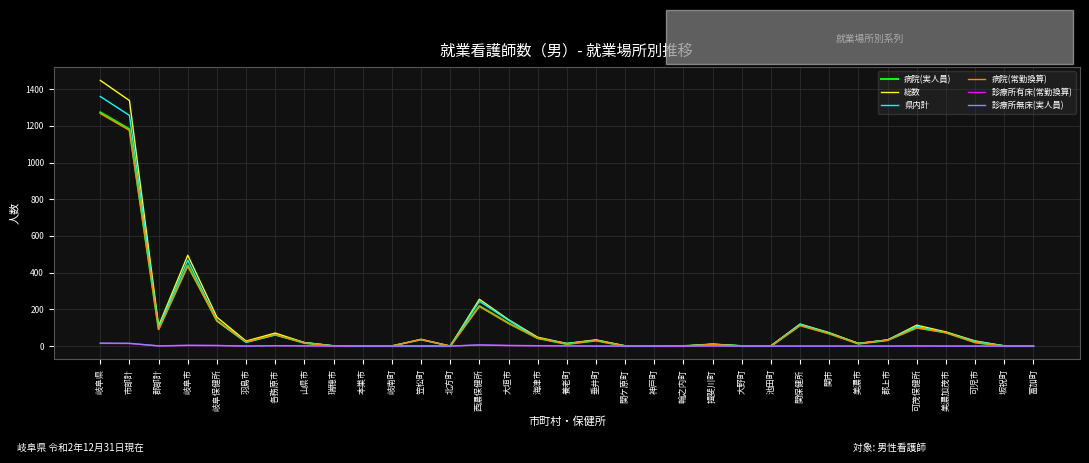

Is it true that 診療所有床(常勤換算) equals 0.0 at 垂井町?

True